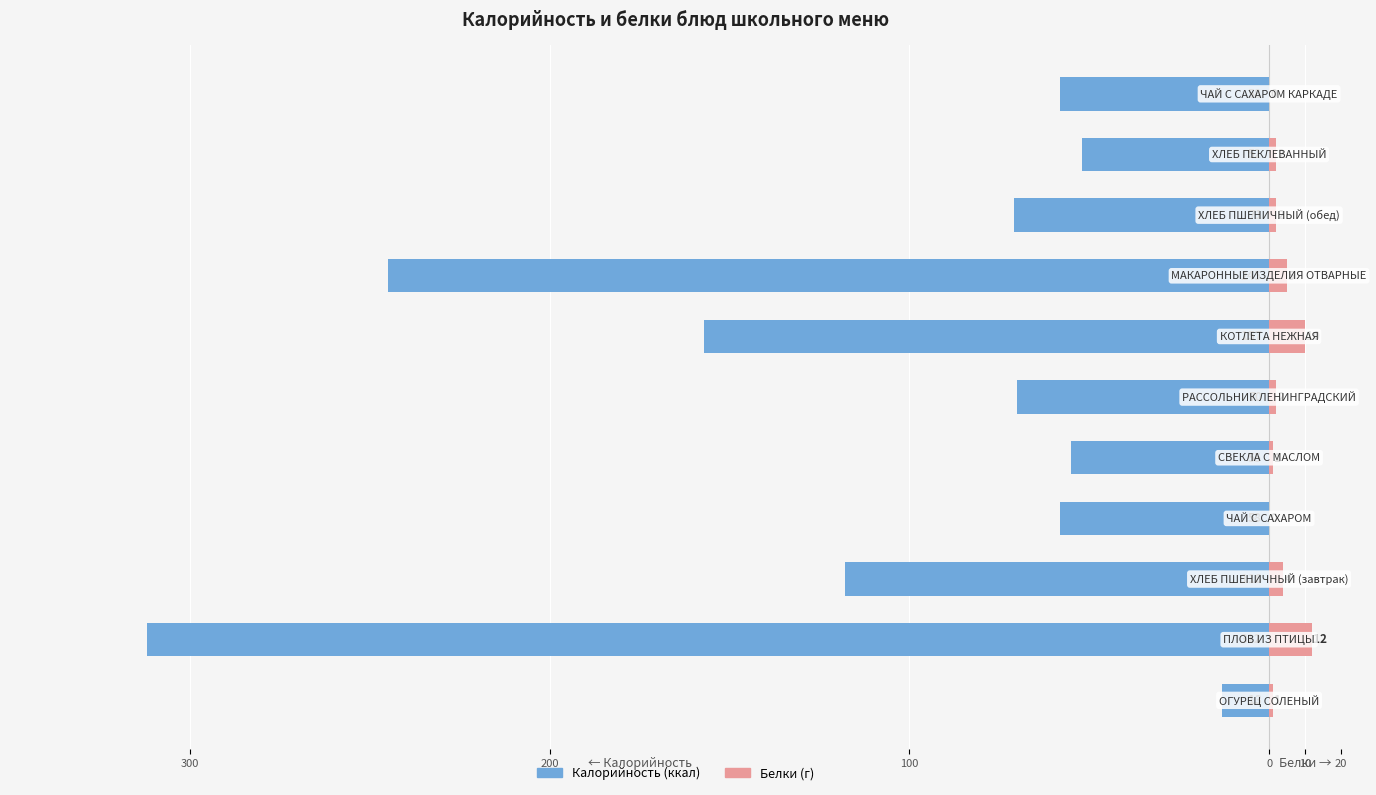

Reading left to right, what are all the values shown in this chart?

Калорийность: -13	-312	-118	-58	-55	-70	-157	-245	-71	-52	-58
Белки: 1	12	4	0	1	2	10	5	2	2	0